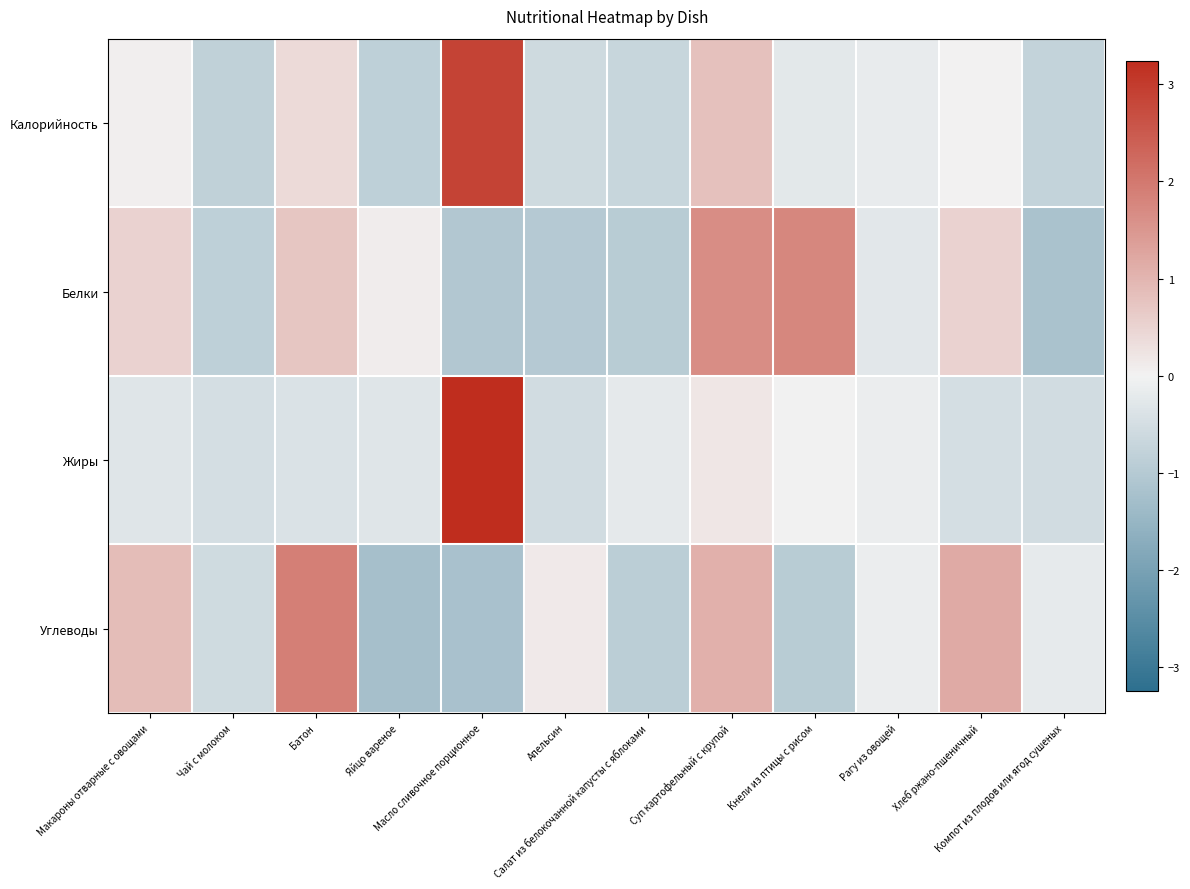

Which has a higher value, Апельсин or Хлеб ржано-пшеничный?

Хлеб ржано-пшеничный